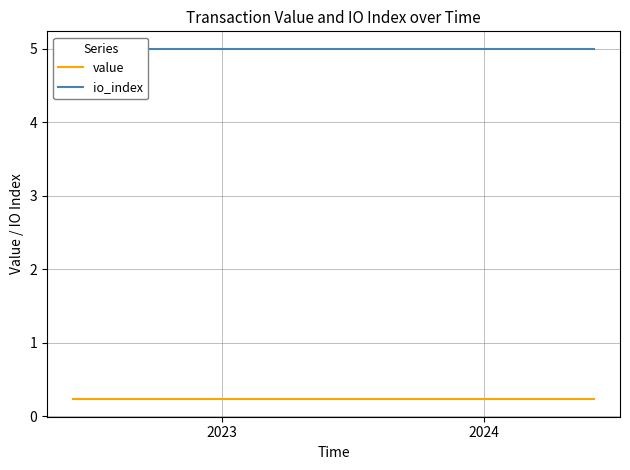

Reading left to right, list all the values displayed in this chart.

value: 0.2	0.2	0.2	0.2	0.2	0.2	0.2	0.2	0.2	0.2	0.2	0.2	0.2	0.2	0.2	0.2	0.2	0.2	0.2	0.2	0.2	0.2	0.2	0.2	0.2
io_index: 5.0	5.0	5.0	5.0	5.0	5.0	5.0	5.0	5.0	5.0	5.0	5.0	5.0	5.0	5.0	5.0	5.0	5.0	5.0	5.0	5.0	5.0	5.0	5.0	5.0